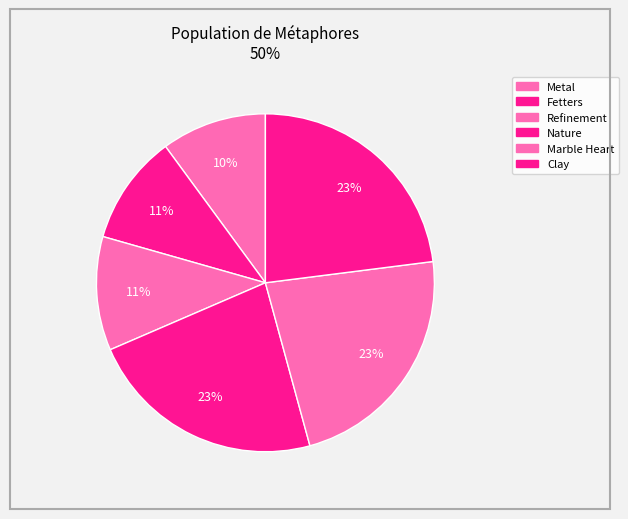

What is the largest slice in the pie chart?

Clay